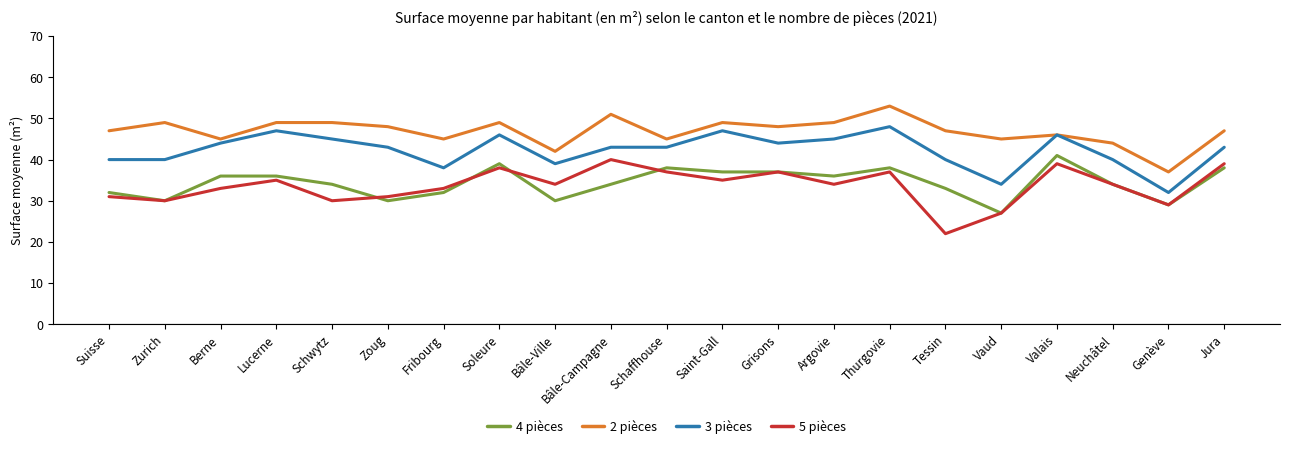

What is the average value of the 2 pièces series?

47